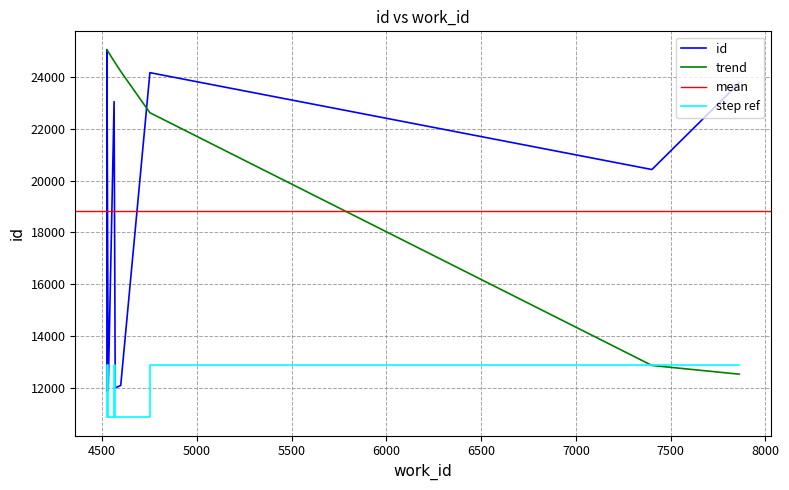

What is the sum of the values at 4569 and 4752?

36169